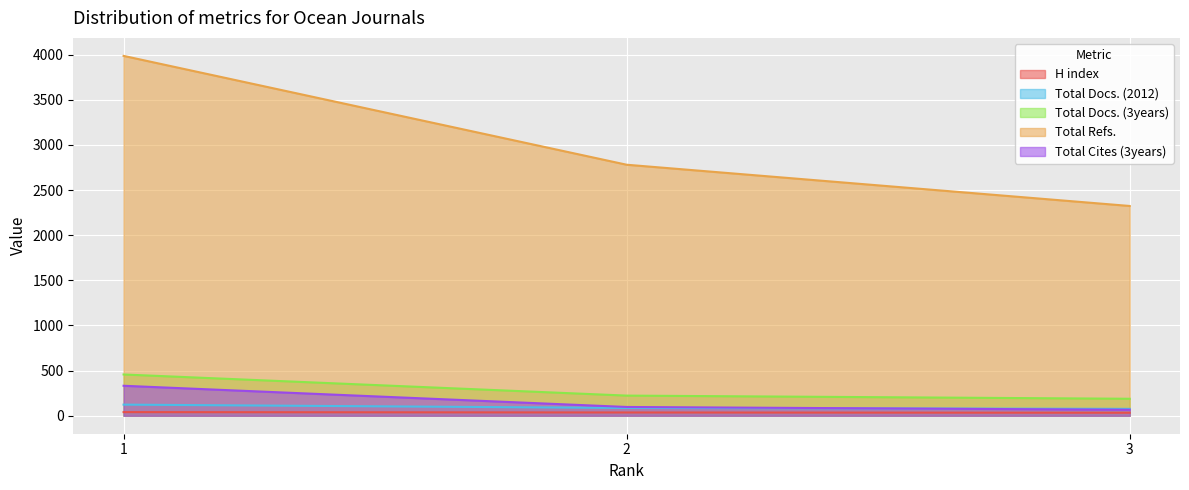

Does the chart display data point markers on the line(s)?

No